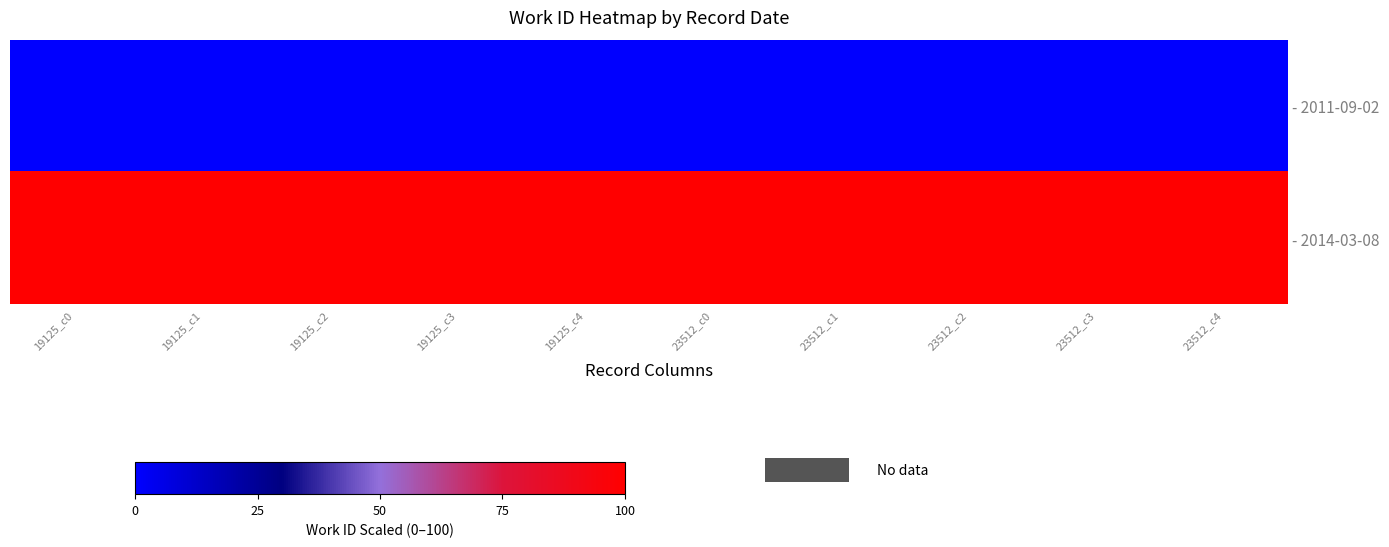

At which category does the chart reach its minimum across all series?

19125_c0